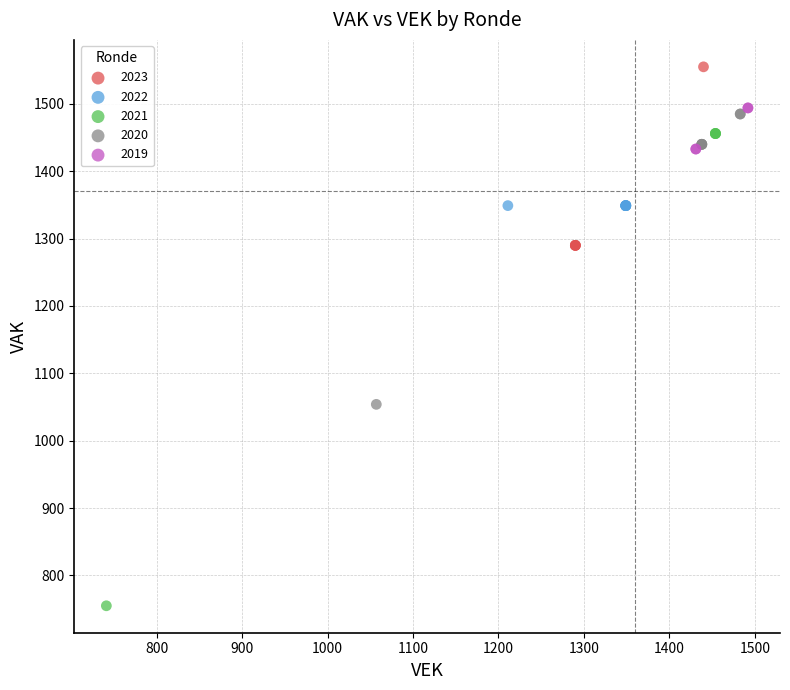

Which series contains the lowest Y value?

2021